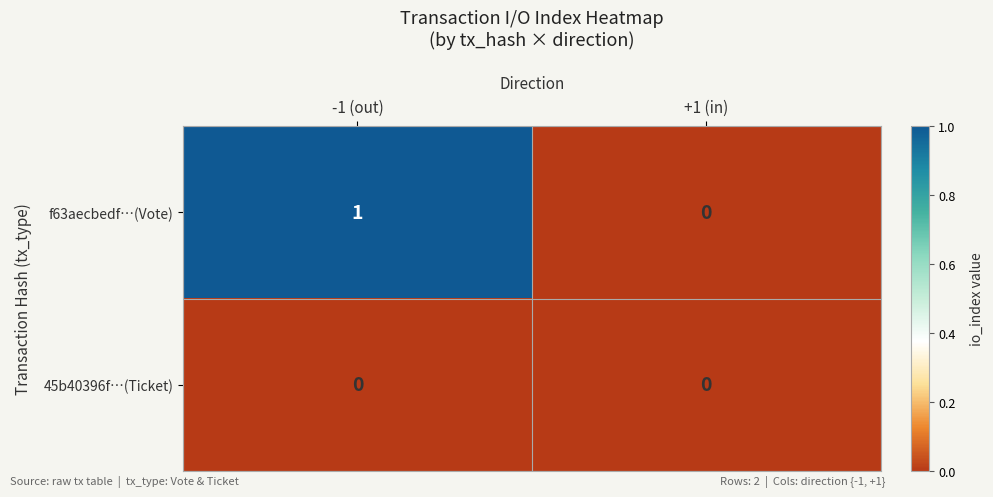

List the labels in order of f63aecbedf…(Vote) value, smallest first.

+1 (in), -1 (out)